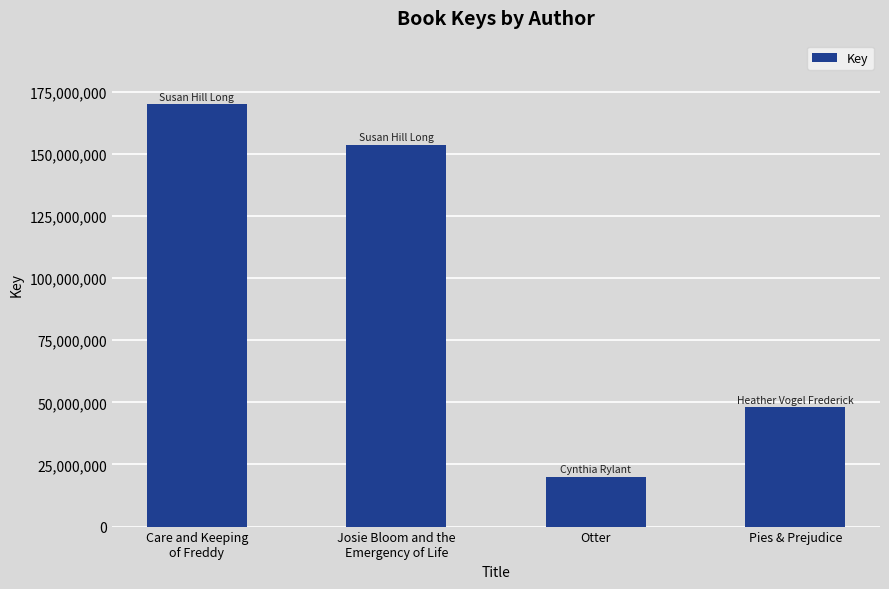

What is the sum of all values?

391754106